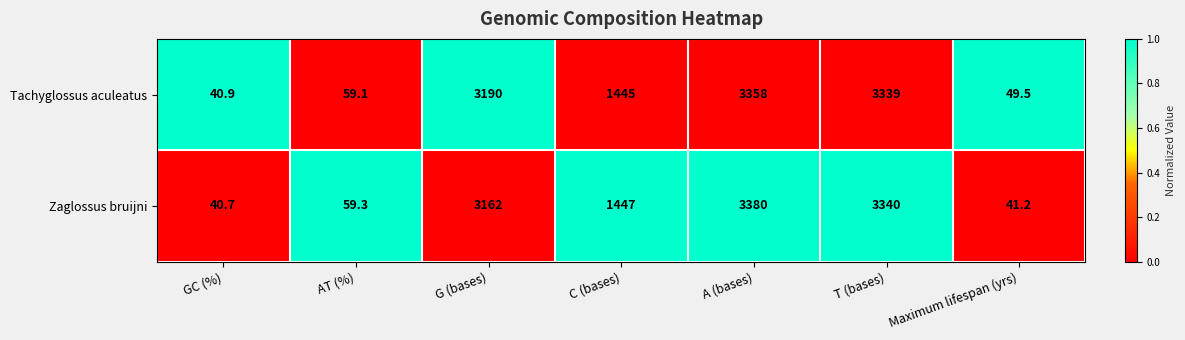

What is the approximate value of Zaglossus bruijni at GC (%)?

40.7